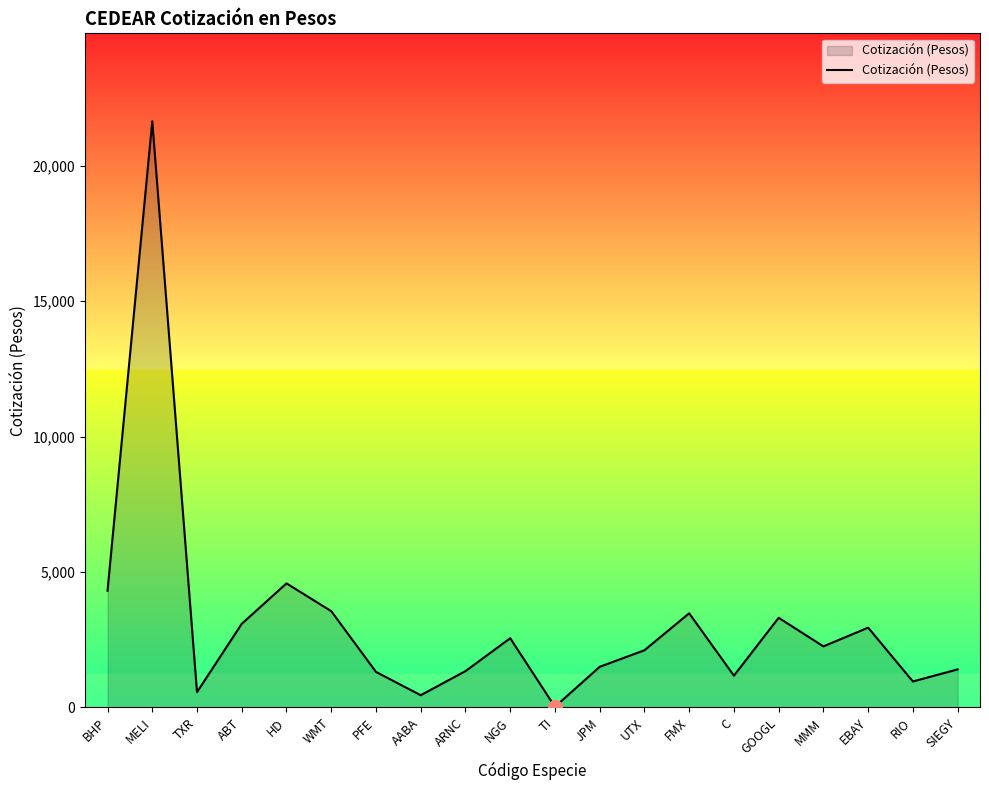

What is the difference between the maximum and minimum values?

21627.0